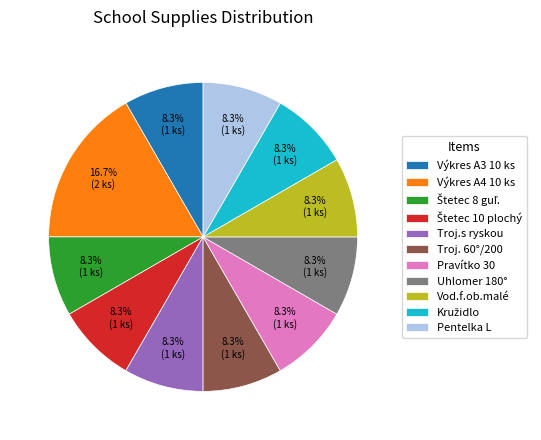

What portion of the pie excludes Pentelka L?

91.7%